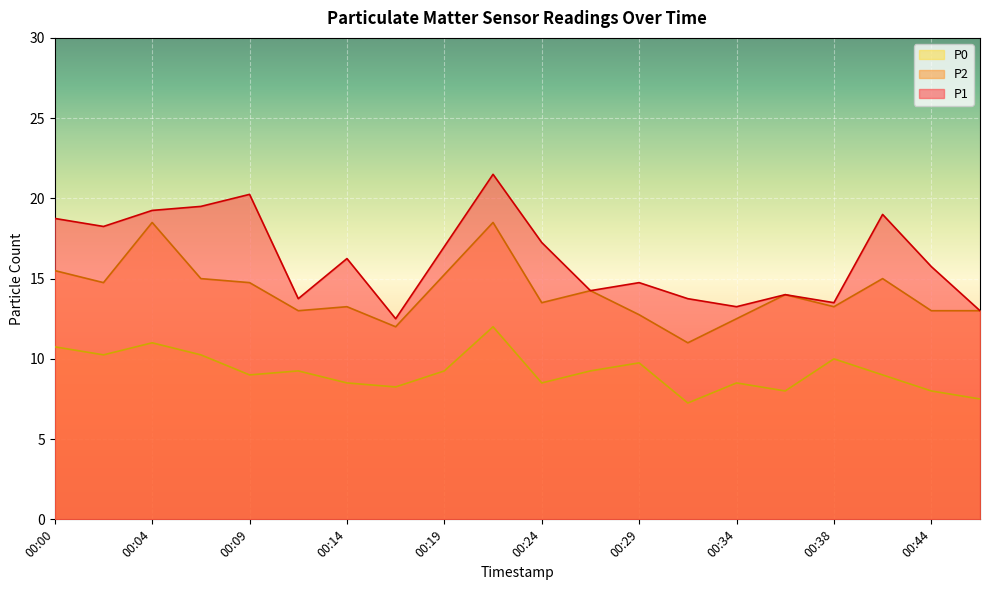

The value of P2 at 00:14 is 13.2. True or false?

True